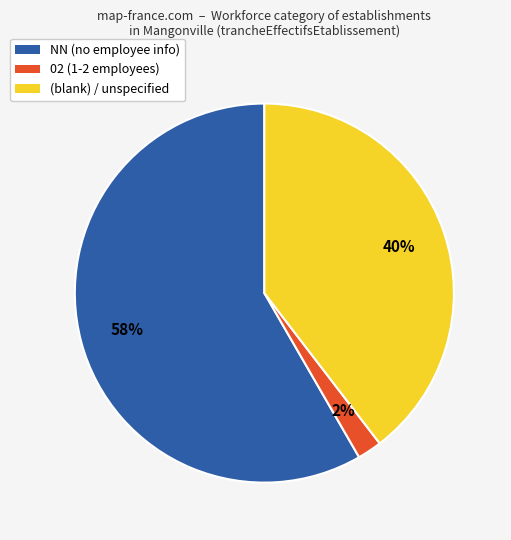

Does any single category account for the majority?

Yes